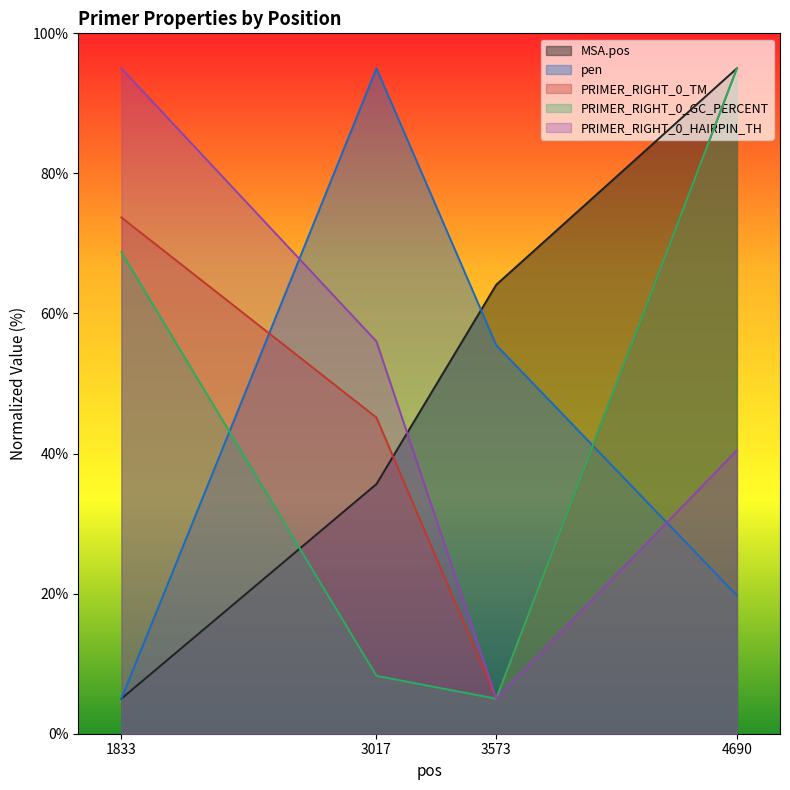

Which category has the highest value in the MSA.pos series?

4690